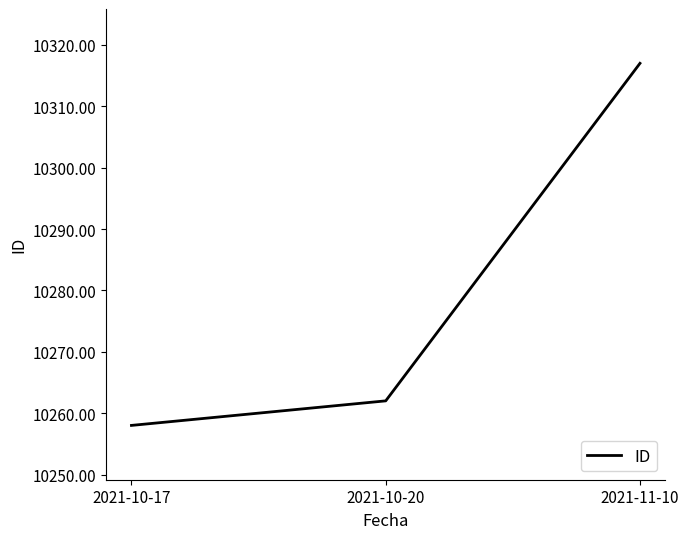

The value at 2021-11-10 is 10317. True or false?

True